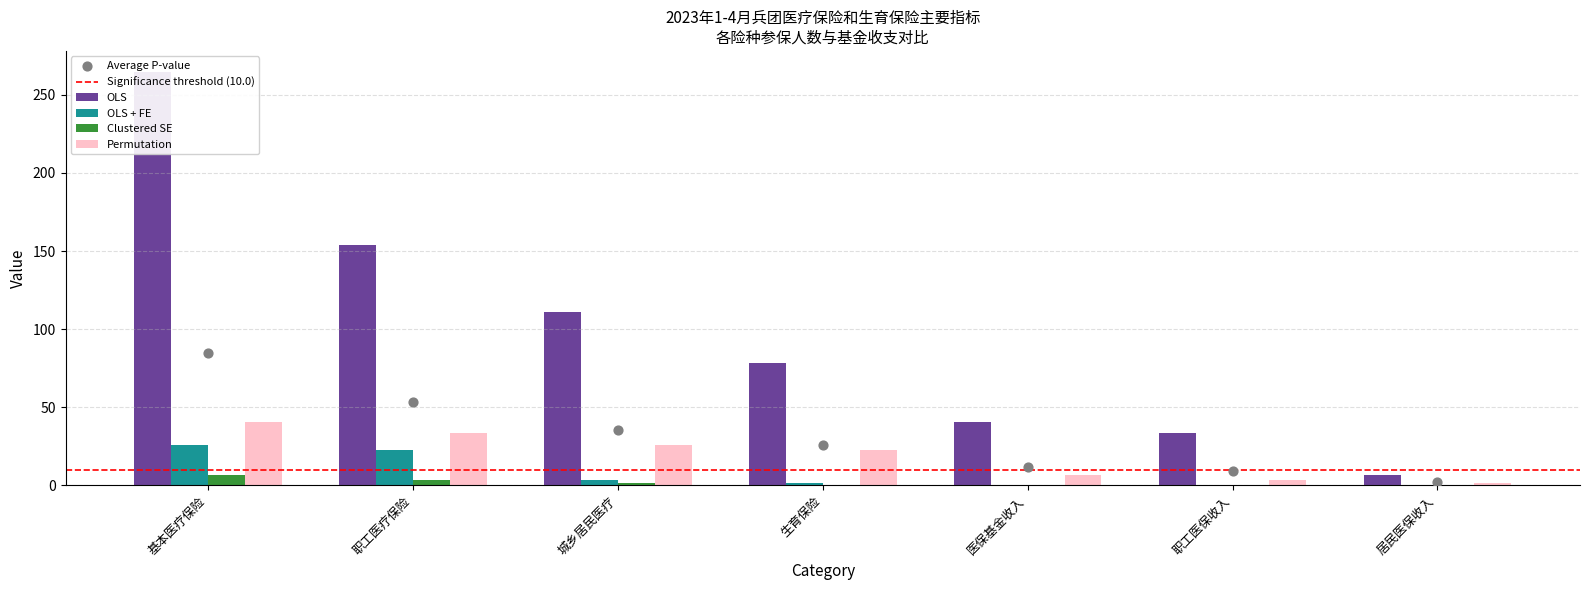

Approximately how many times larger is the value at 职工基本医疗保险 compared to 城乡居民基本医疗保险?

1.4